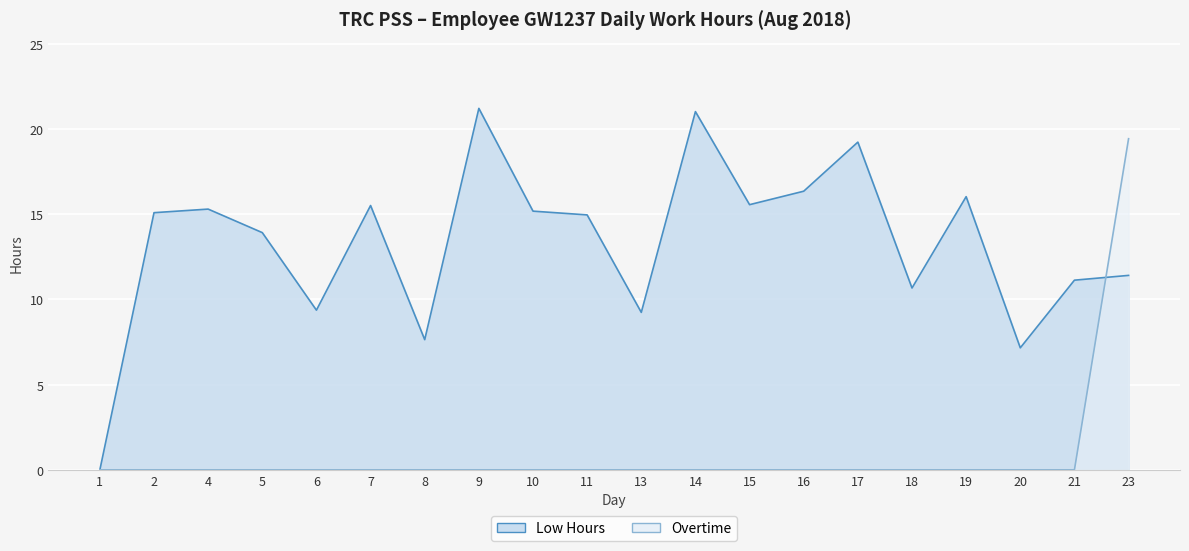

True or false: Overtime has a value of 9.7 at 2.

False